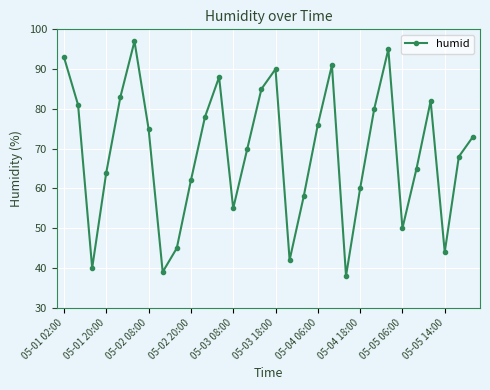

Reading left to right, list all the values displayed in this chart.

93	81	40	64	83	97	75	39	45	62	78	88	55	70	85	90	42	58	76	91	38	60	80	95	50	65	82	44	68	73